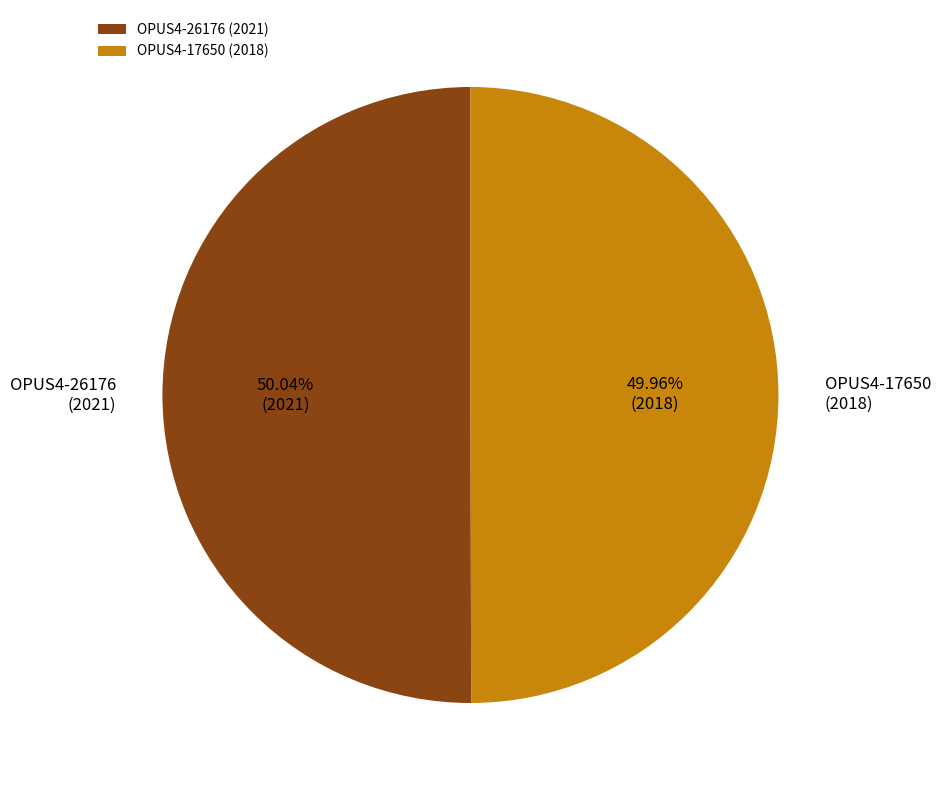

Is there any slice that represents more than half of the pie?

Yes